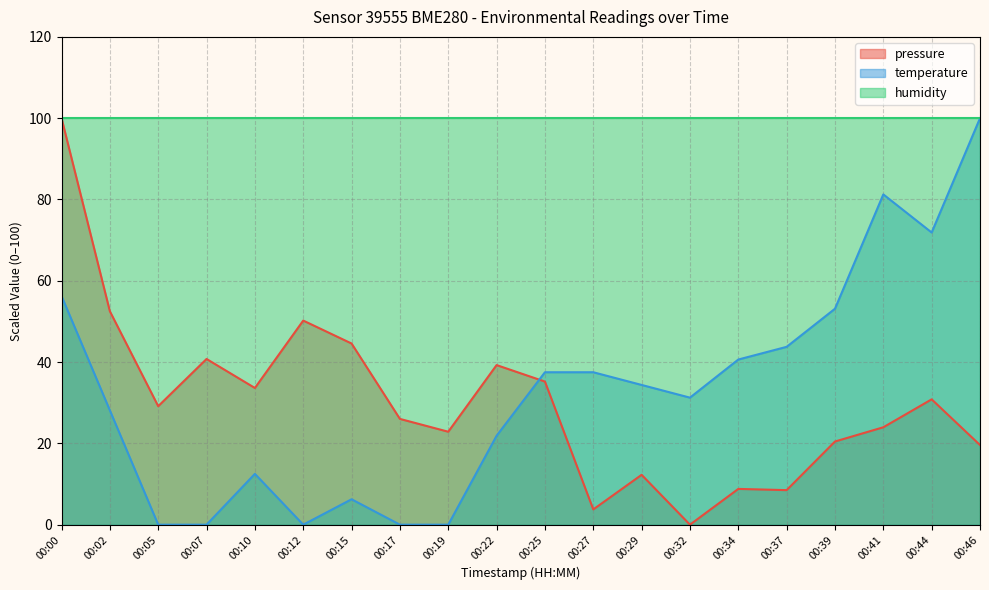

What is the sum of all pressure values?

602.3